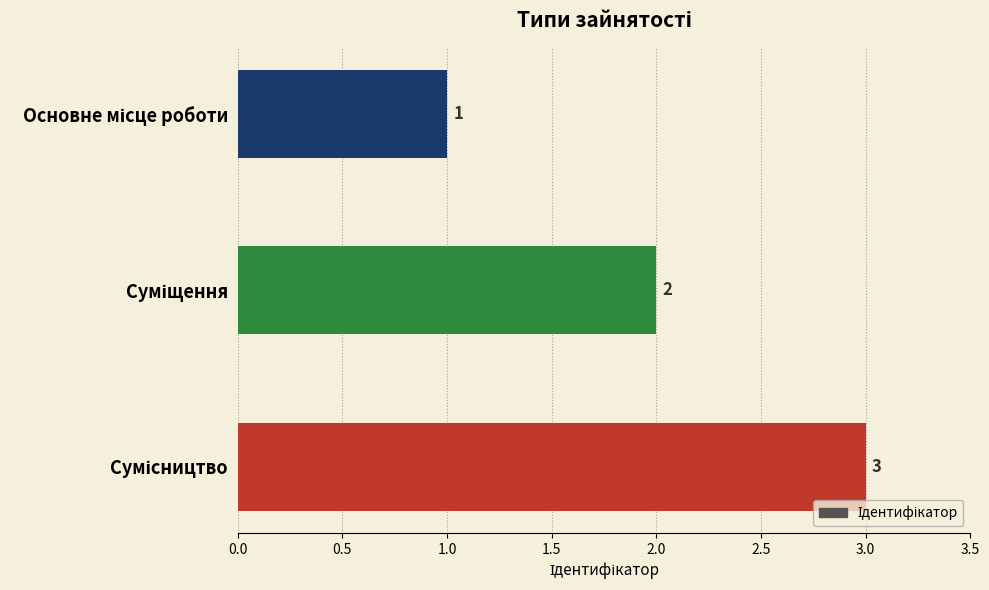

What is the greatest value displayed?

3